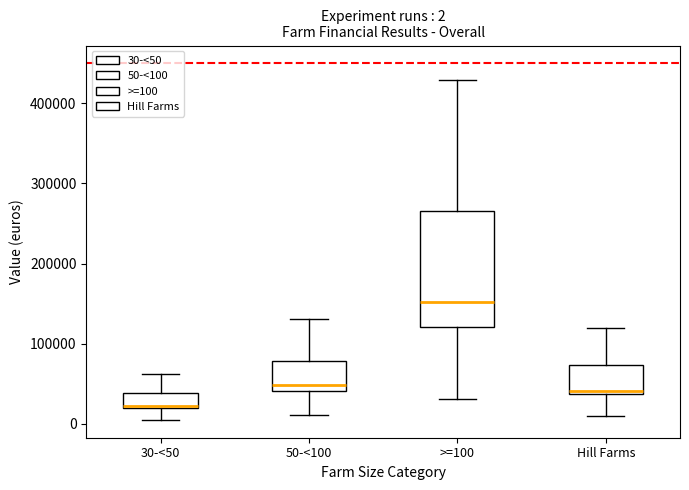

Comparing the boxes themselves (not the whiskers), which one is the tallest?

>=100